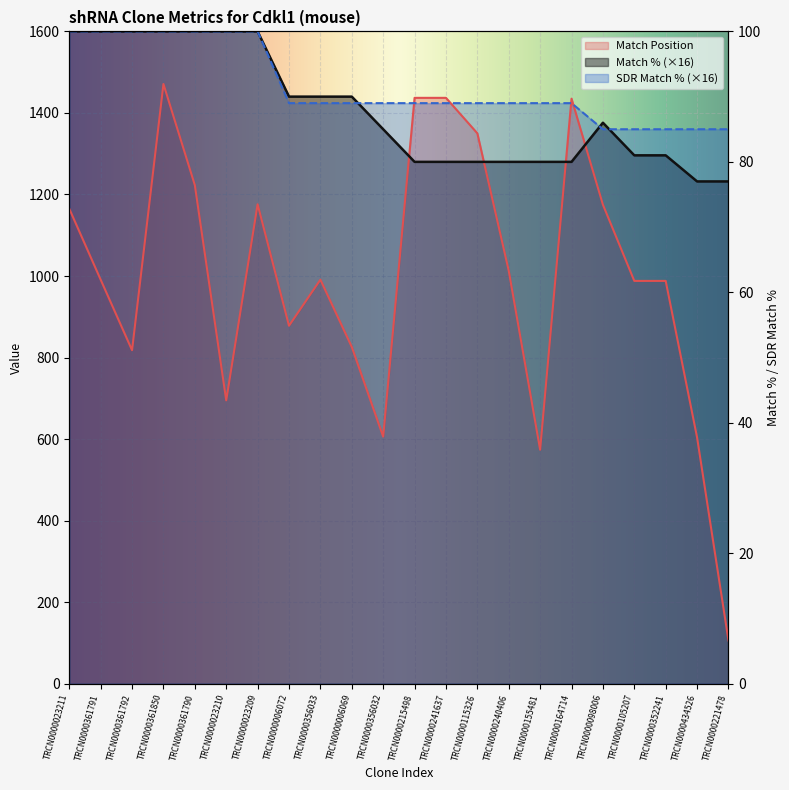

Which series has the largest total across all categories?

SDR Match %